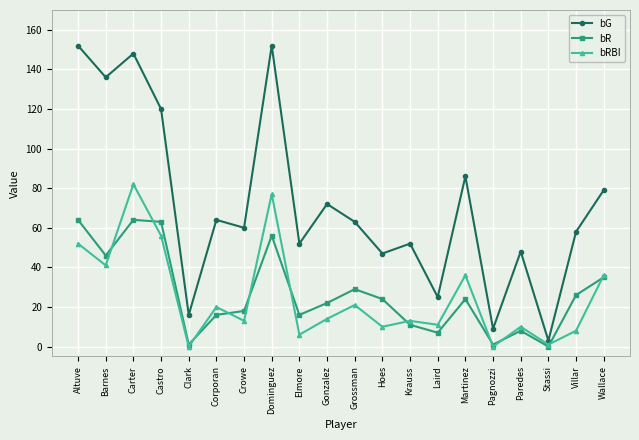

True or false: bRBI has more than 0 points higher than both neighbors.

True